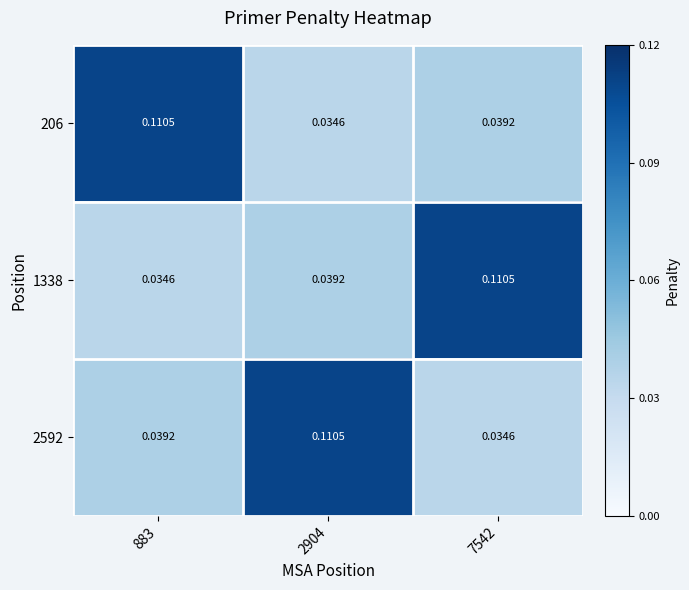

Is the value of 2592 at 2904 greater than the value of 1338 at 883?

Yes